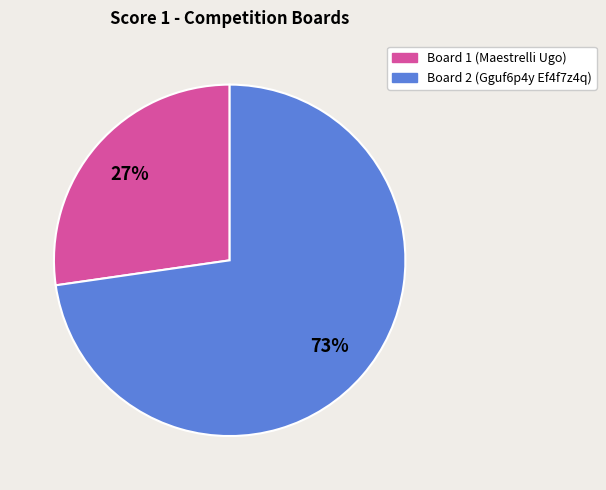

The Board 2 (Gguf6p4y Ef4f7z4q) slice represents 73% of the pie. True or false?

True